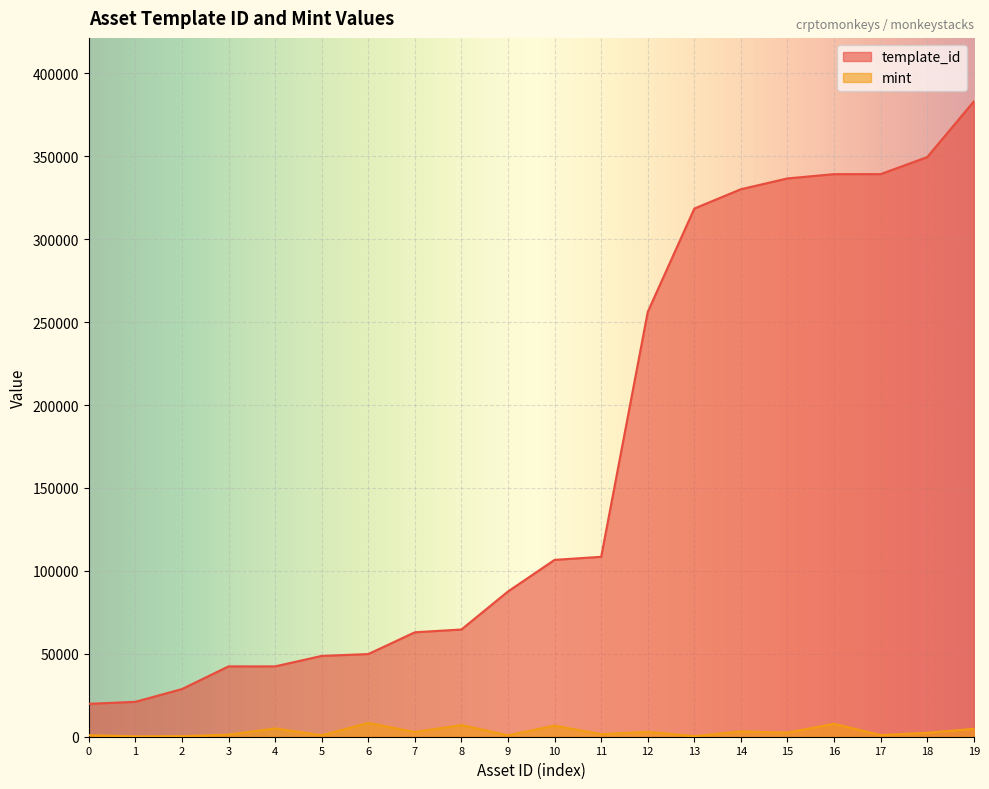

How many data points in template_id are less than 106640?

10